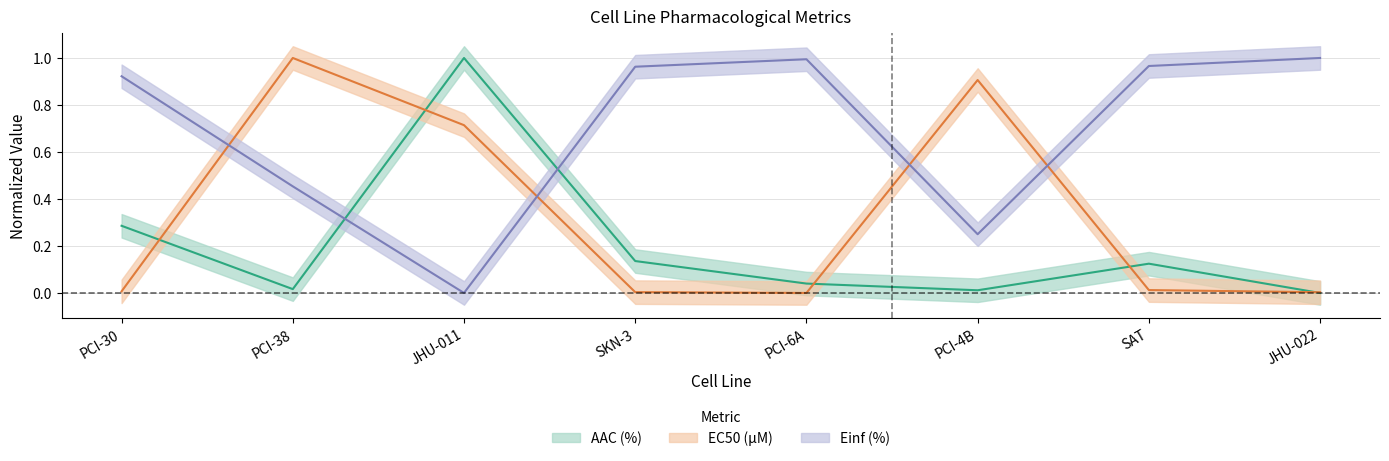

Which series has the largest total across all categories?

Einf (%)